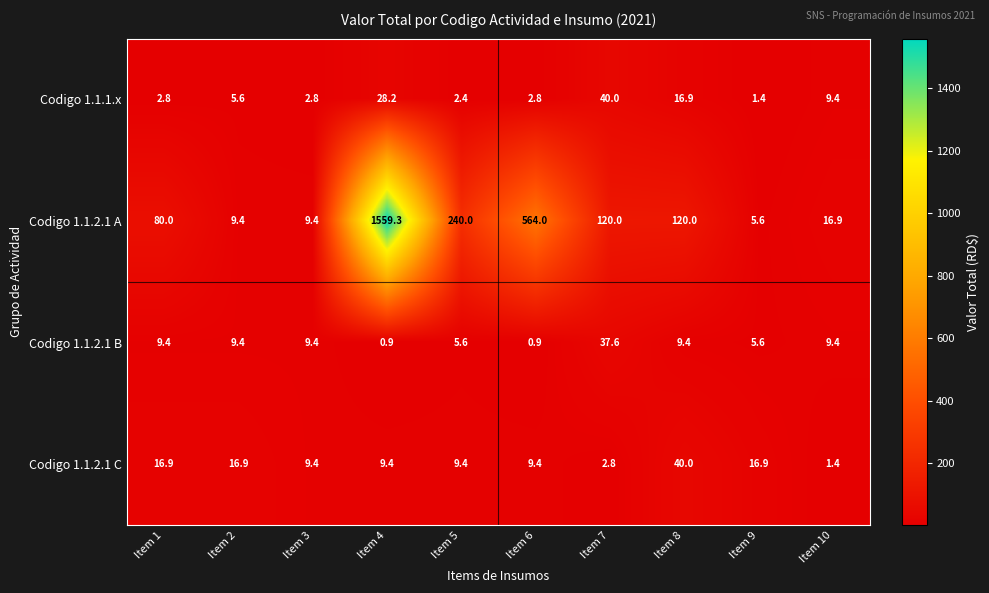

Count the number of data series in this chart.

4